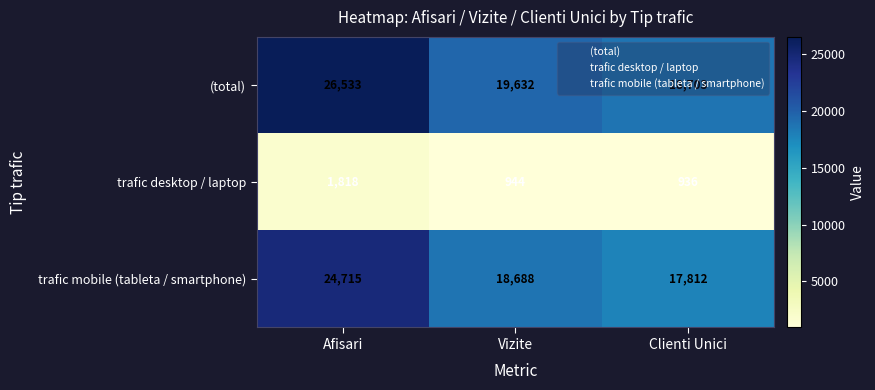

What is the sum of the (total) values at Vizite and Afisari?

46165